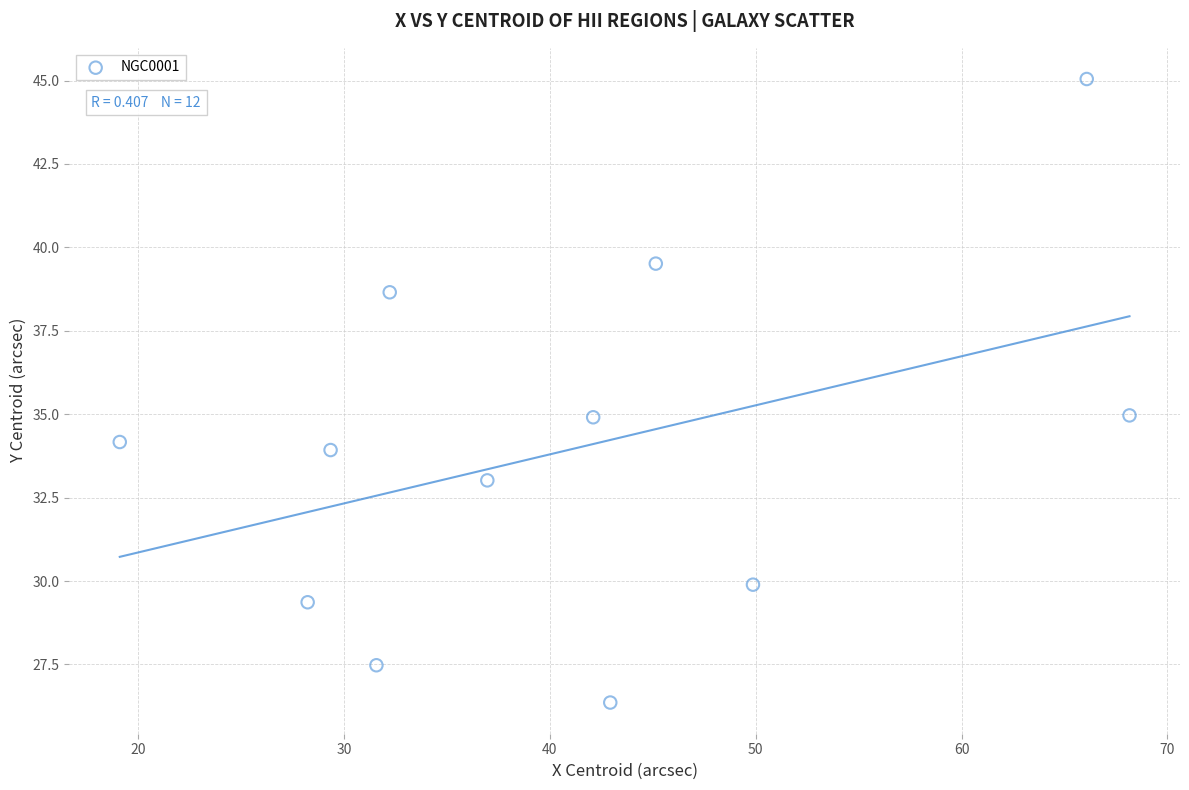

What is the average Y value?

33.9